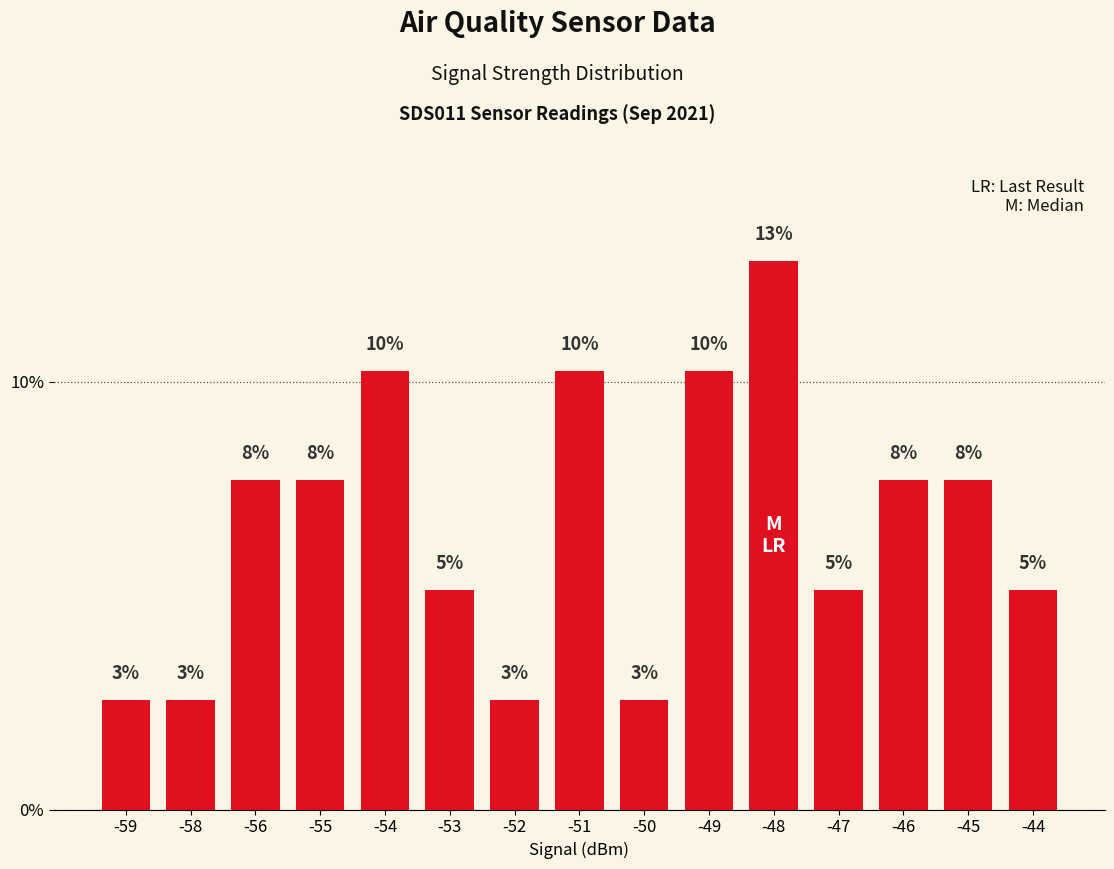

Does the chart contain stacked bars?

No